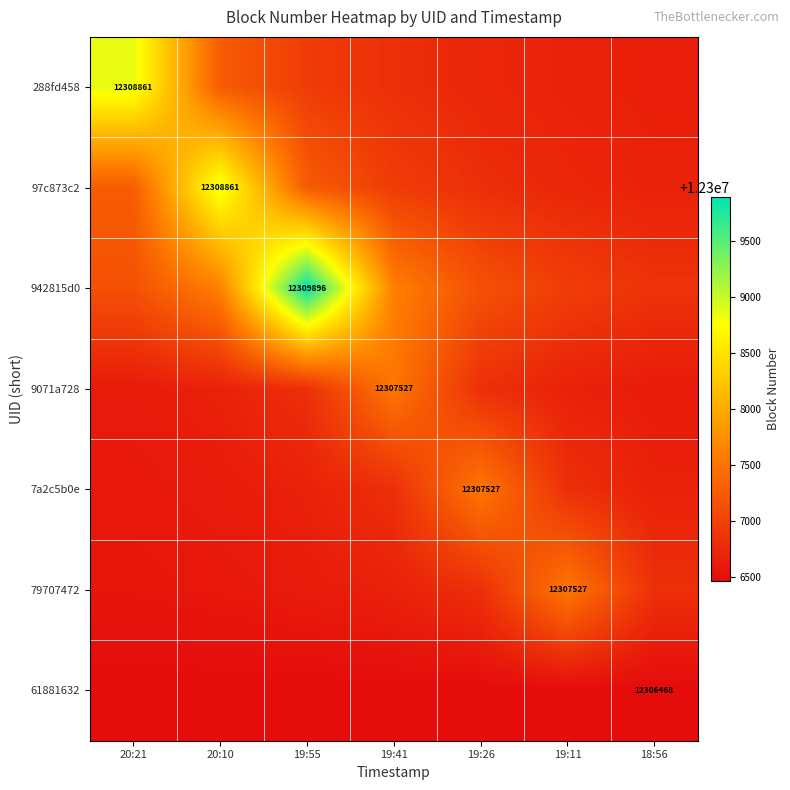

Count the number of categories in the chart.

7